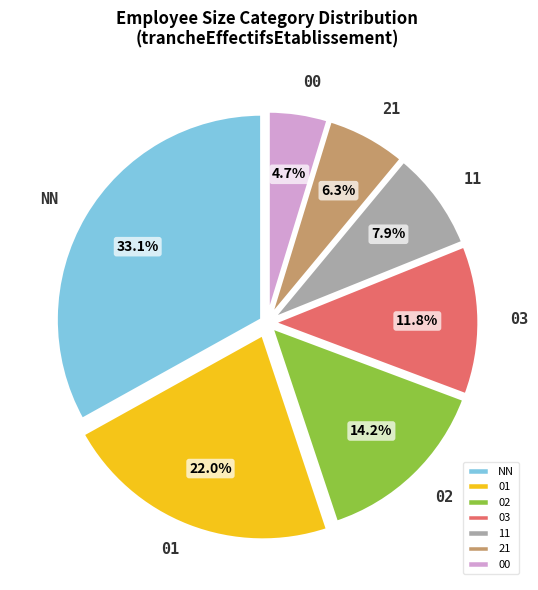

Which slice is the largest?

NN